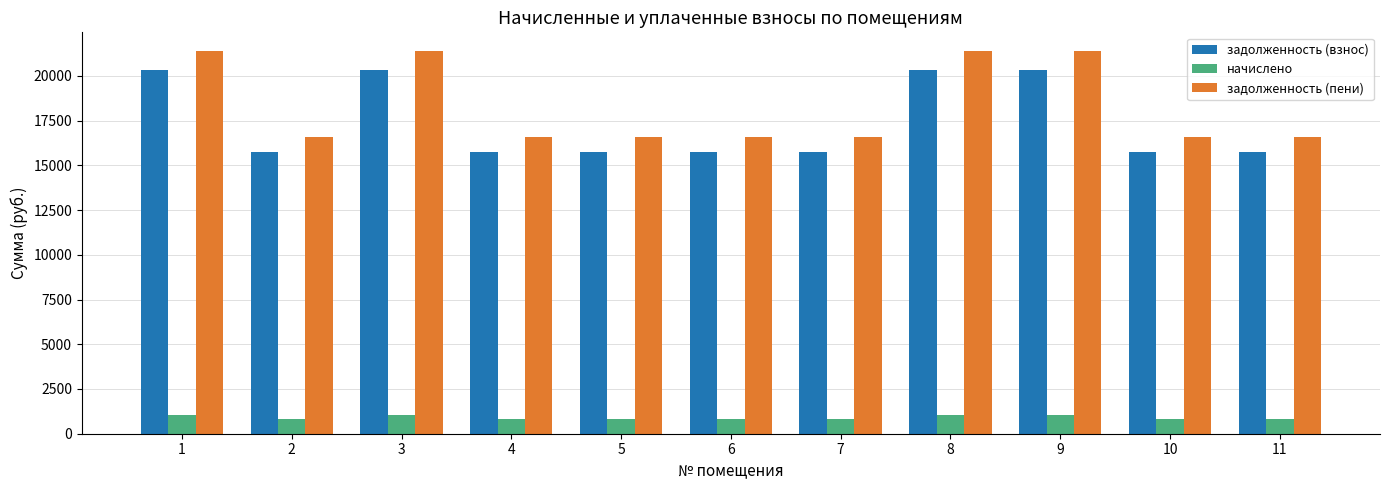

Rank the series at 3 from lowest to highest value.

начислено, задолженность (взнос), задолженность (пени)